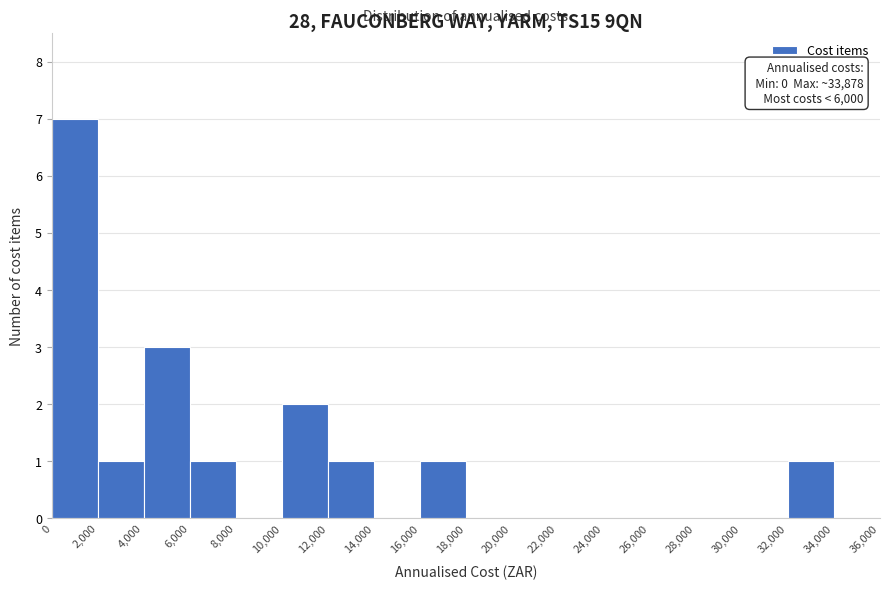

Which range on the x-axis has the tallest bar?

0 to 2,000